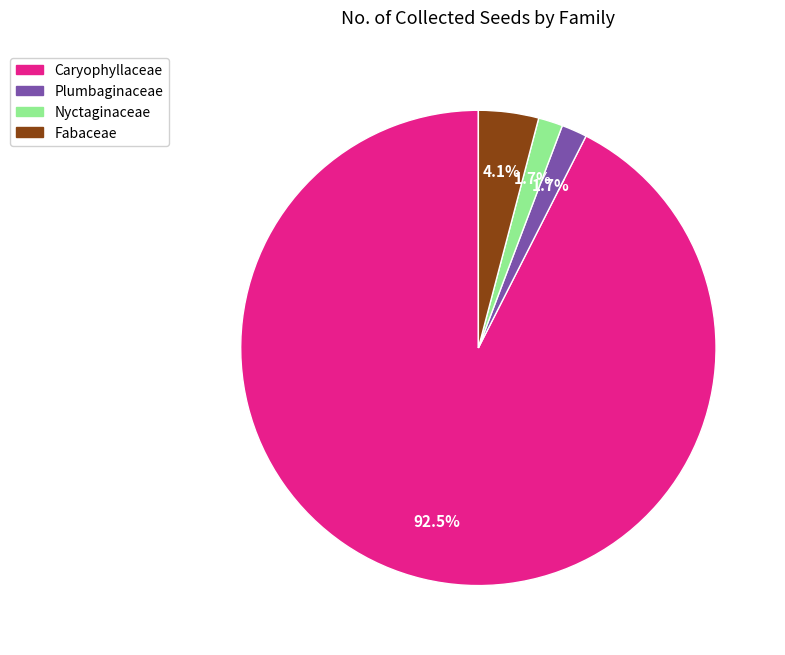

Is it true that Fabaceae is 11% of the pie?

False